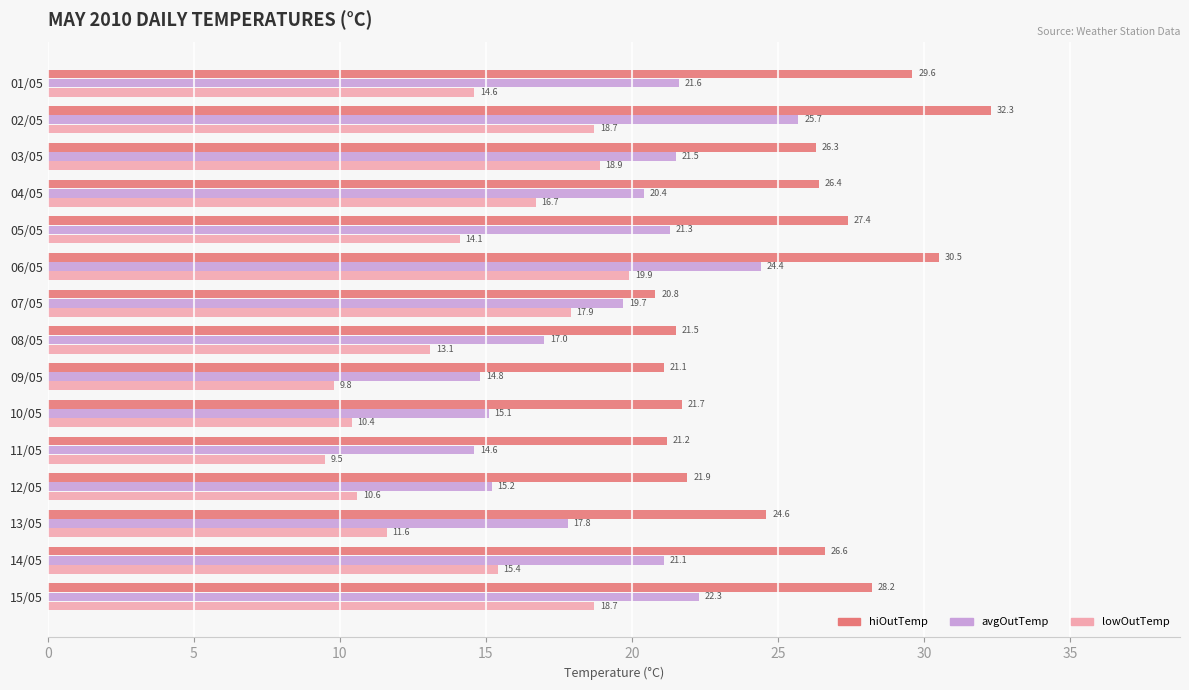

Is it true that hiOutTemp equals 21.2 at 11/05?

True